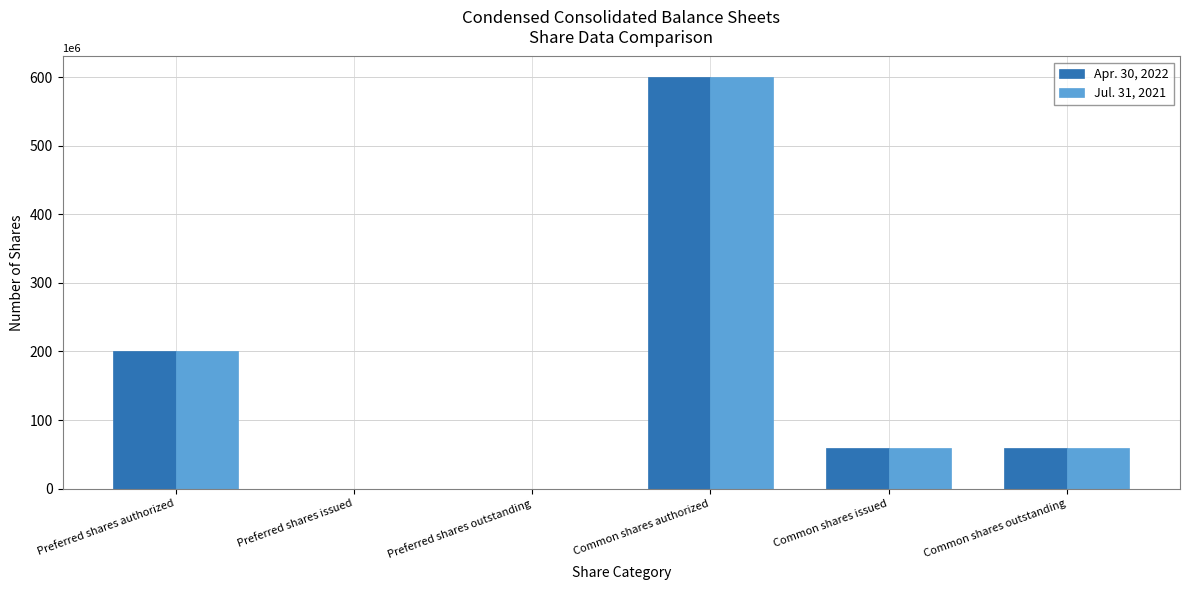

What is the total value across all series at Common shares outstanding?

118869676